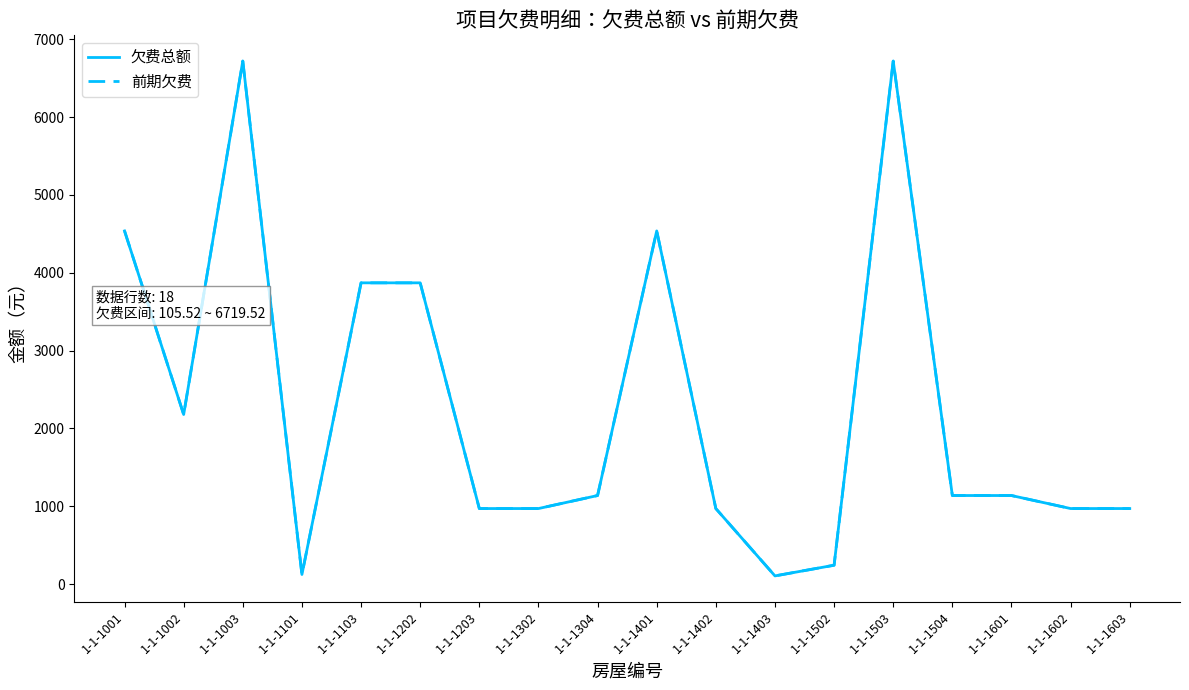

What is the greatest value displayed?

6719.5